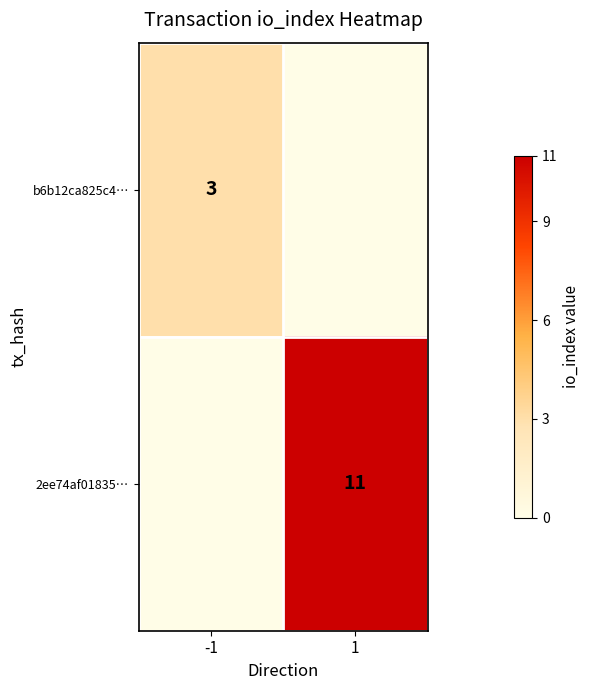

True or false: b6b12ca825c4… has a value of 3 at -1.

True